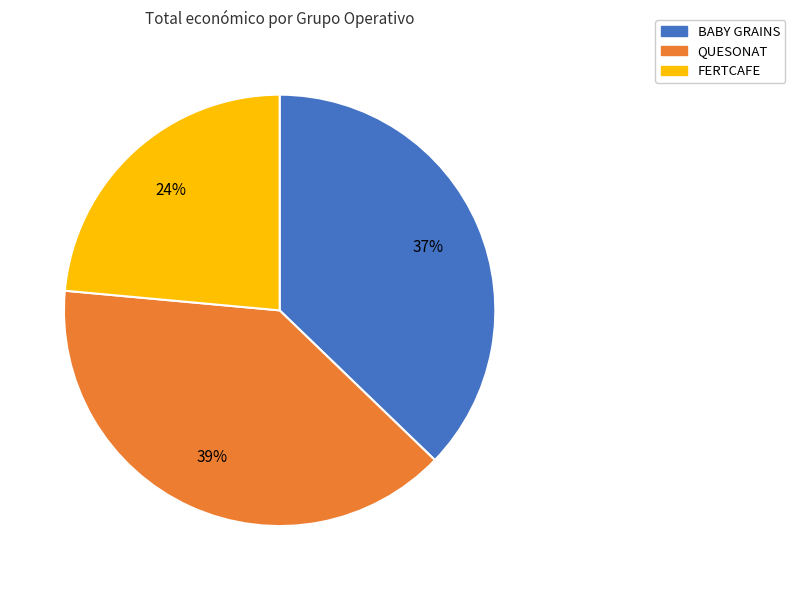

How many segments does this pie chart have?

3